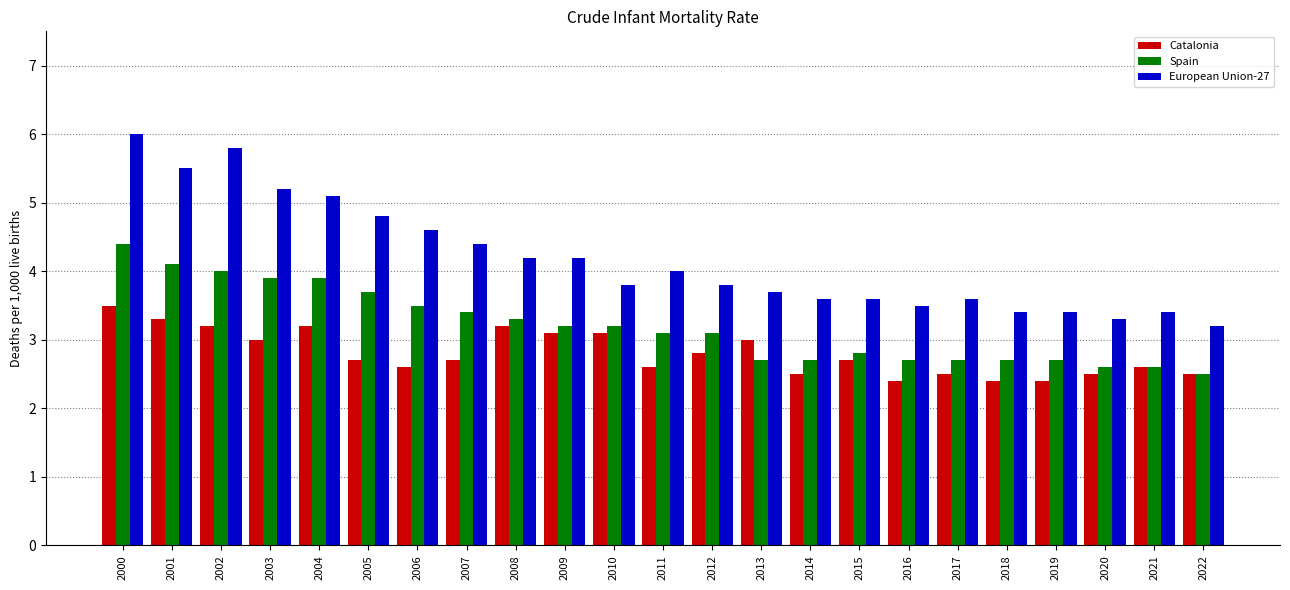

What is the minimum value for Spain?

2.5